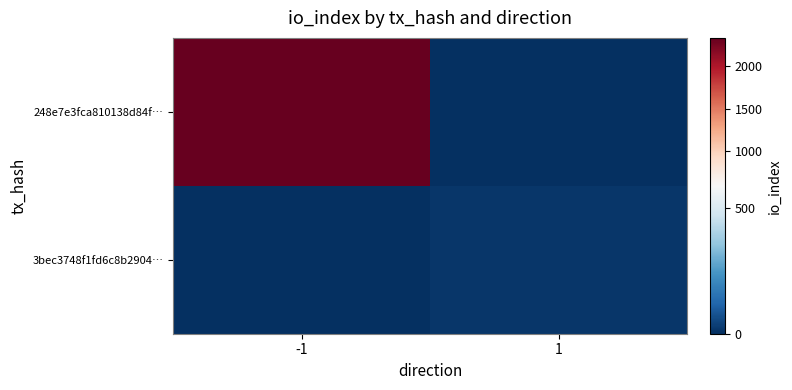

Rank the series by their maximum value, from lowest to highest.

3bec3748f1fd6c8b2904…, 248e7e3fca810138d84f…